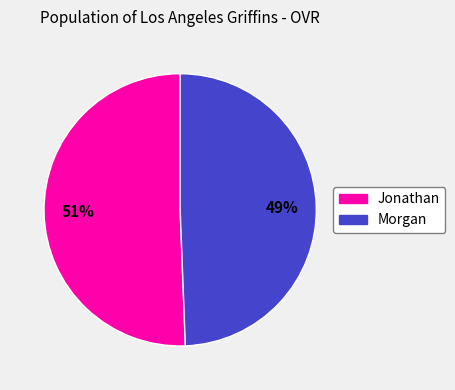

What is the ratio of the value at Jonathan to the value at Morgan?

1.0